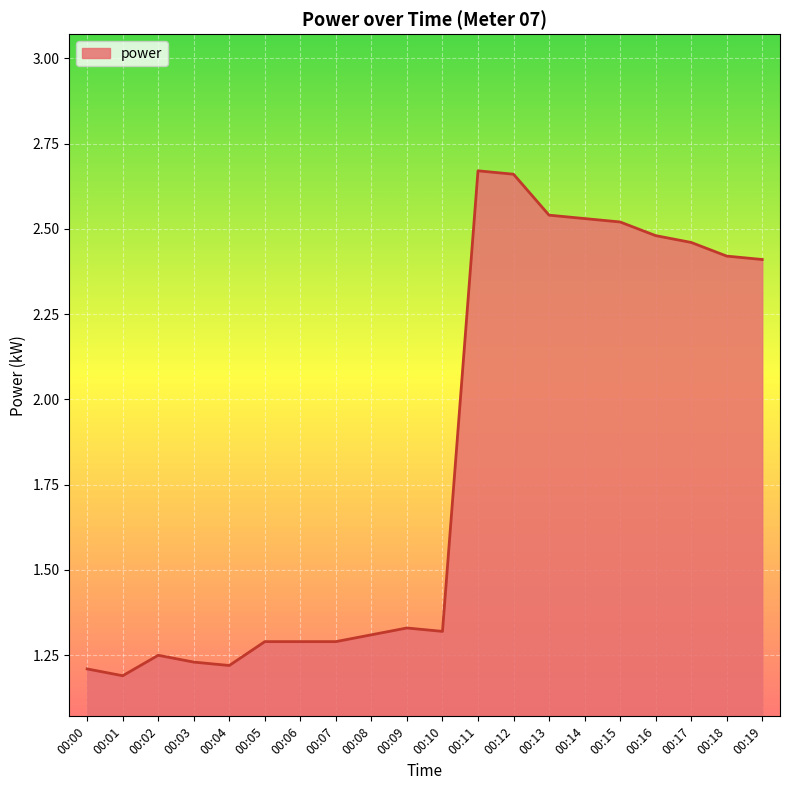

Between 00:19 and 00:16, which is larger?

00:16